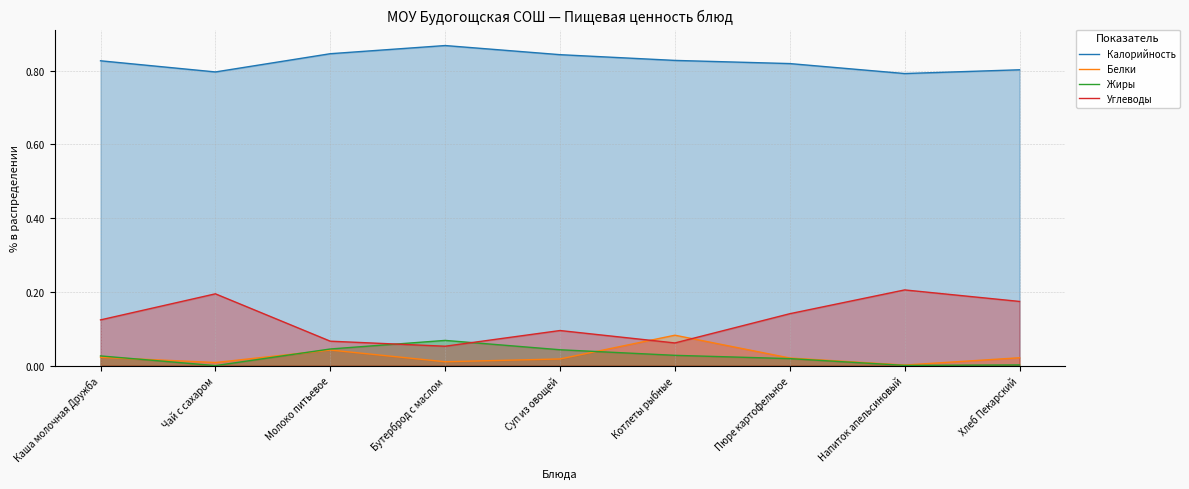

Which series has the largest range (max minus min)?

Углеводы